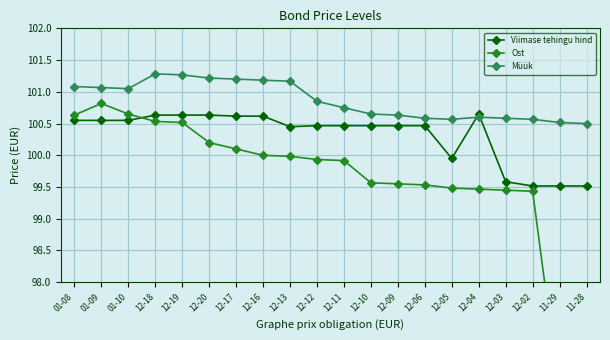

At which category is the sum across all series the highest?

12-18